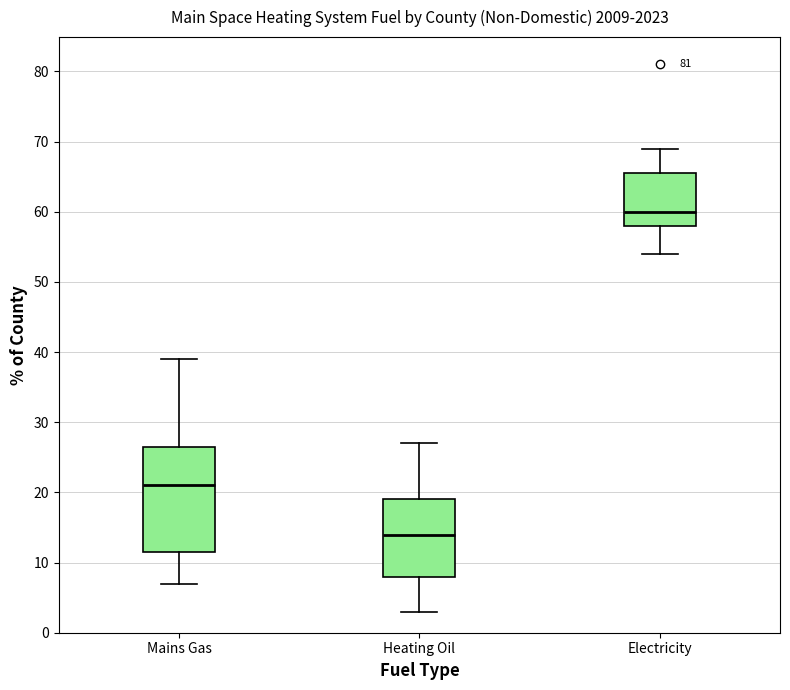

Which box is the tallest, from its lower edge to its upper edge?

Mains Gas